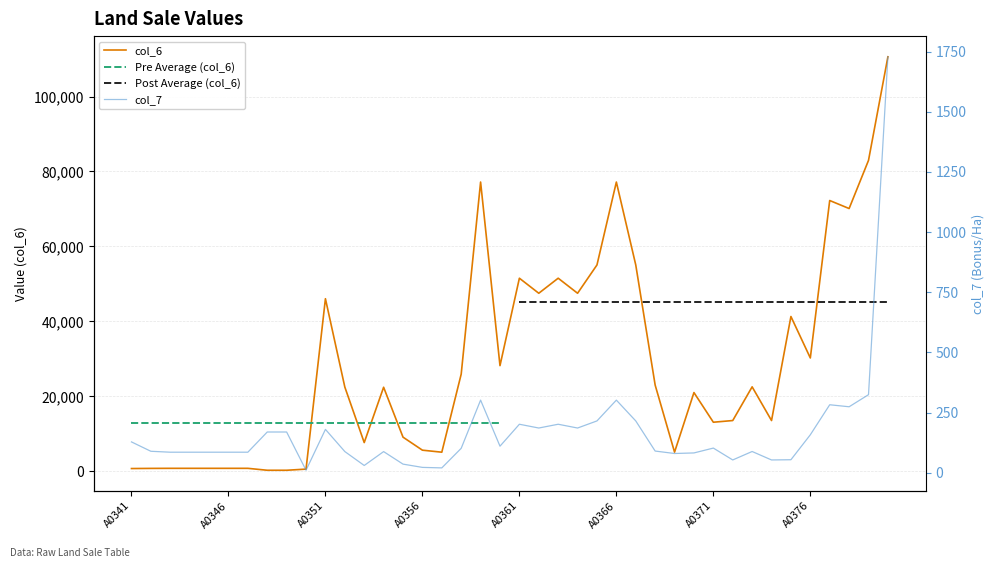

What is the difference between the highest and lowest values at 12?

7621.9